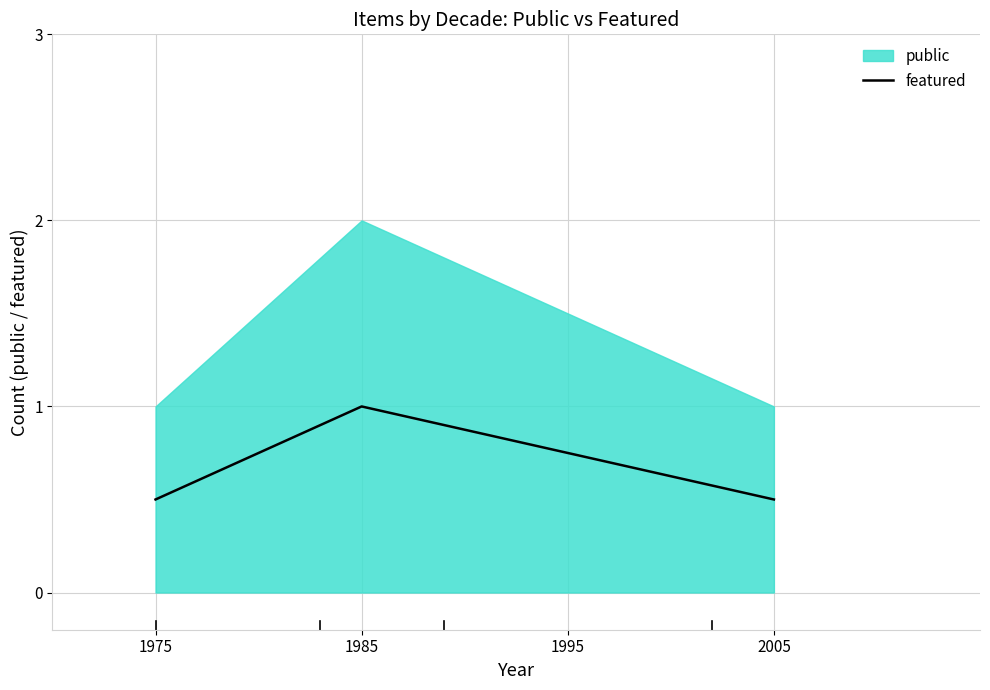

What is the maximum value for featured?

1.0